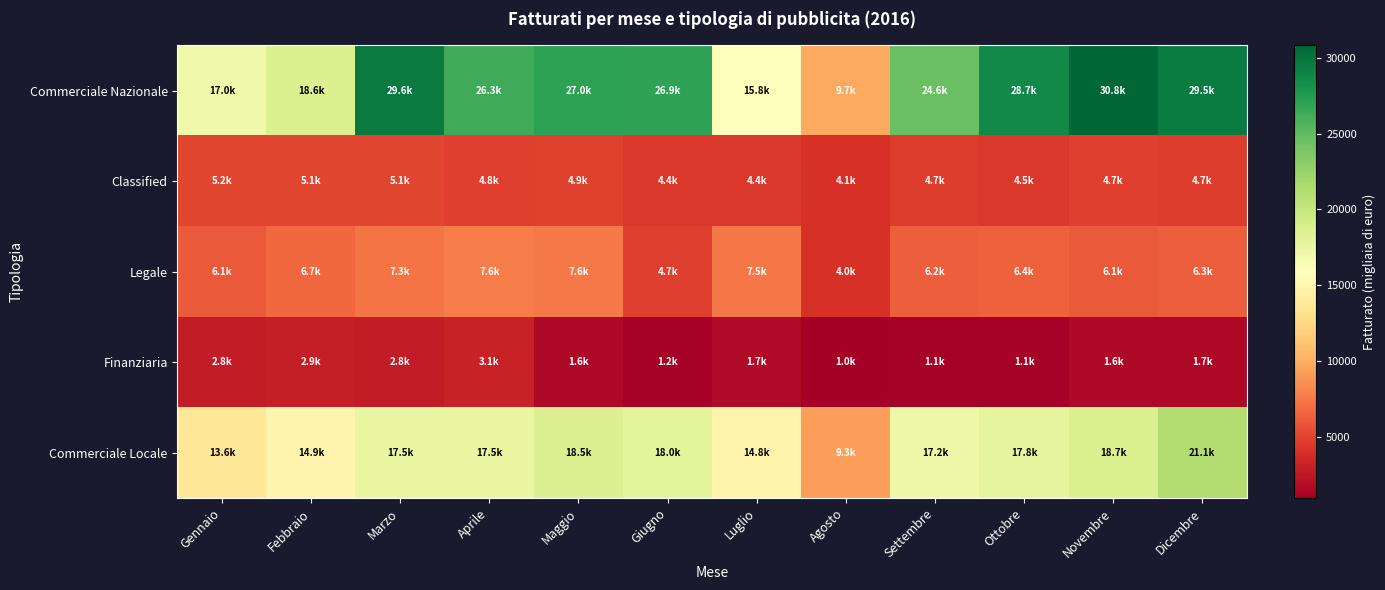

How many distinct data groups are displayed?

5